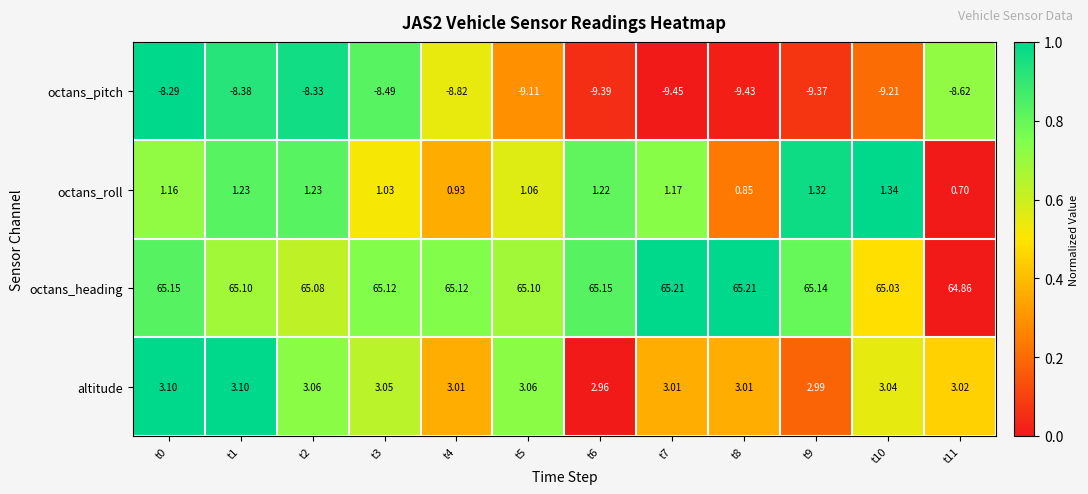

Rank the series by their maximum value, from highest to lowest.

octans_heading, altitude, octans_roll, octans_pitch